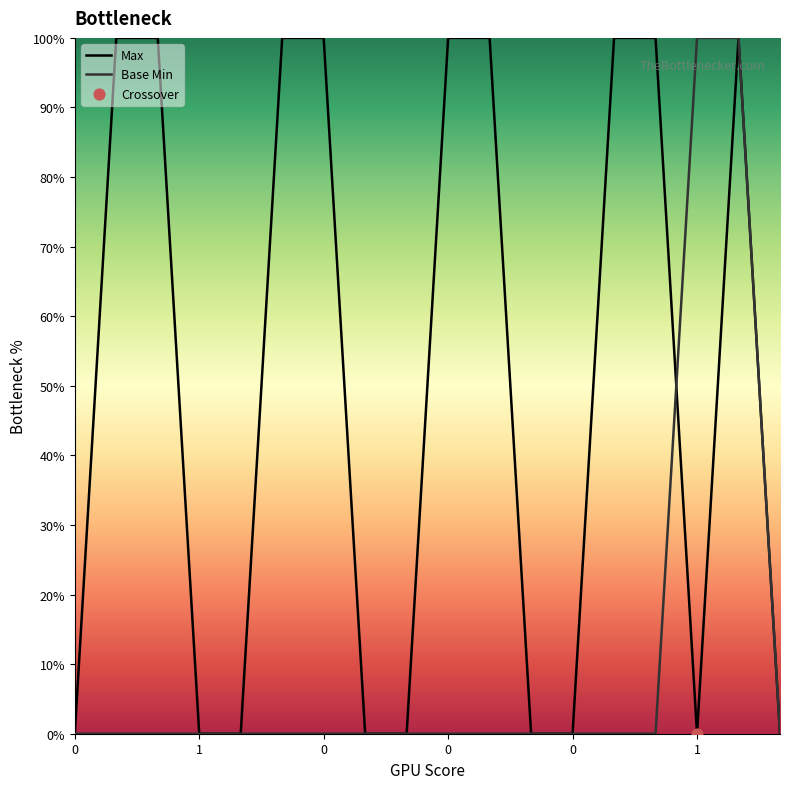

What is the maximum value for Base Min?

100